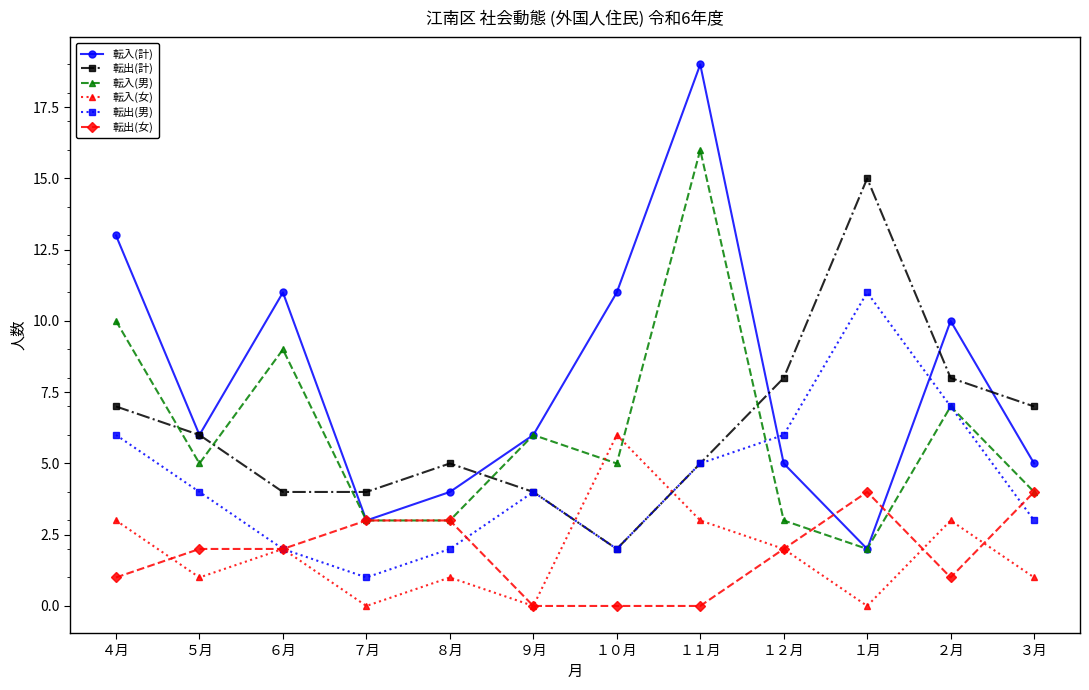

What are all the series names shown in the legend?

転入(計), 転出(計), 転入(男), 転入(女), 転出(男), 転出(女)